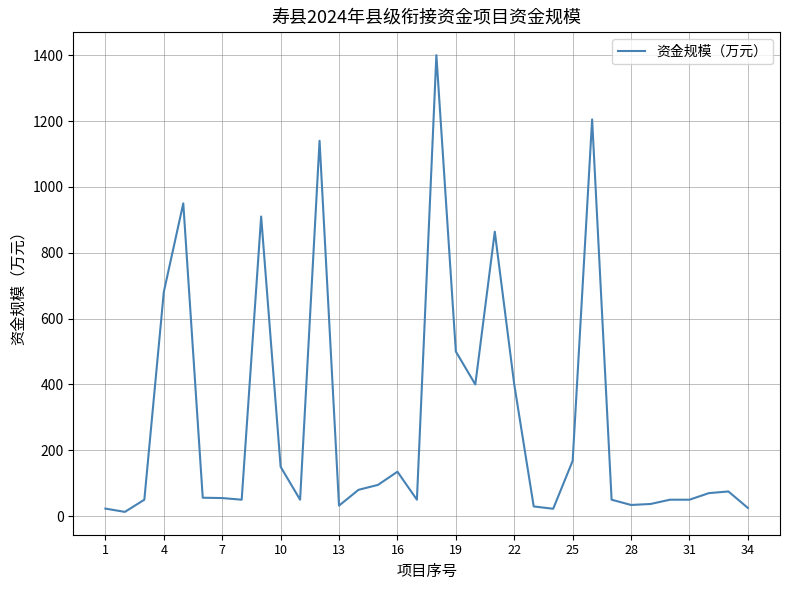

What is the difference between the maximum and minimum values?

1387.0